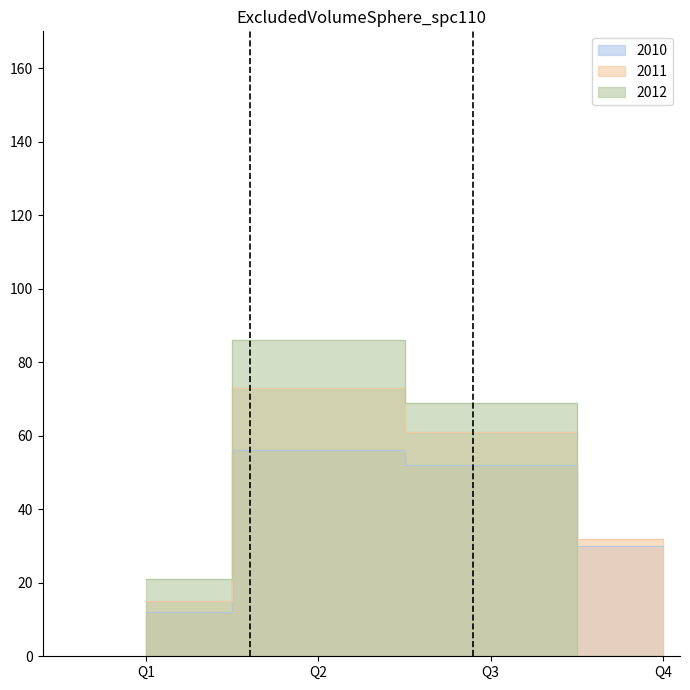

Is the value of 2012 at Q2 greater than the value of 2010 at Q1?

Yes